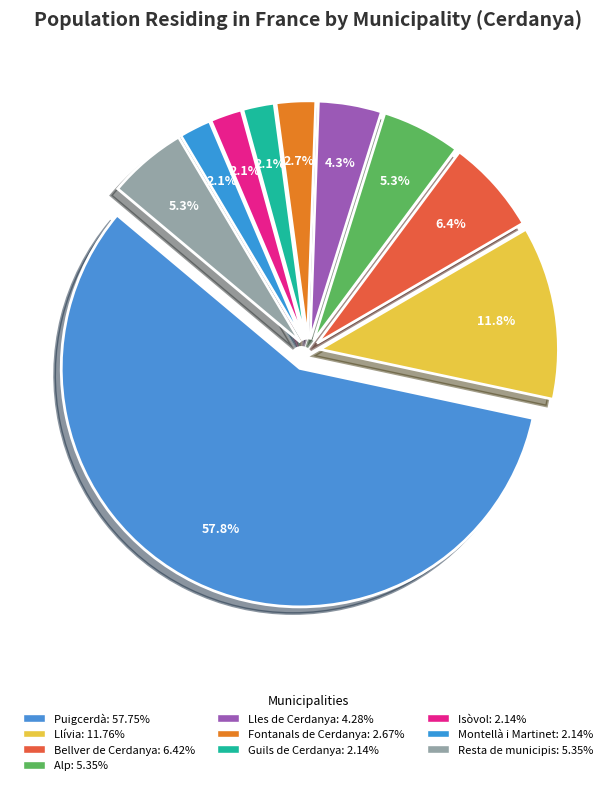

To the nearest percent, what is the average slice percentage?

10%